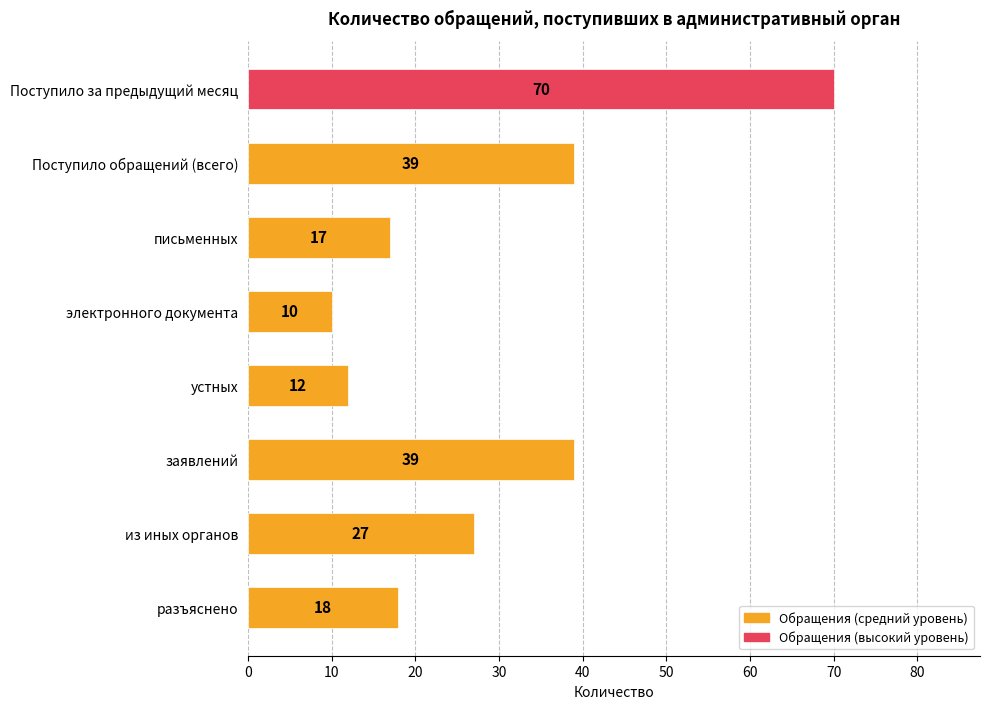

Approximately how many times larger is the value at устных compared to разъяснено?

0.7